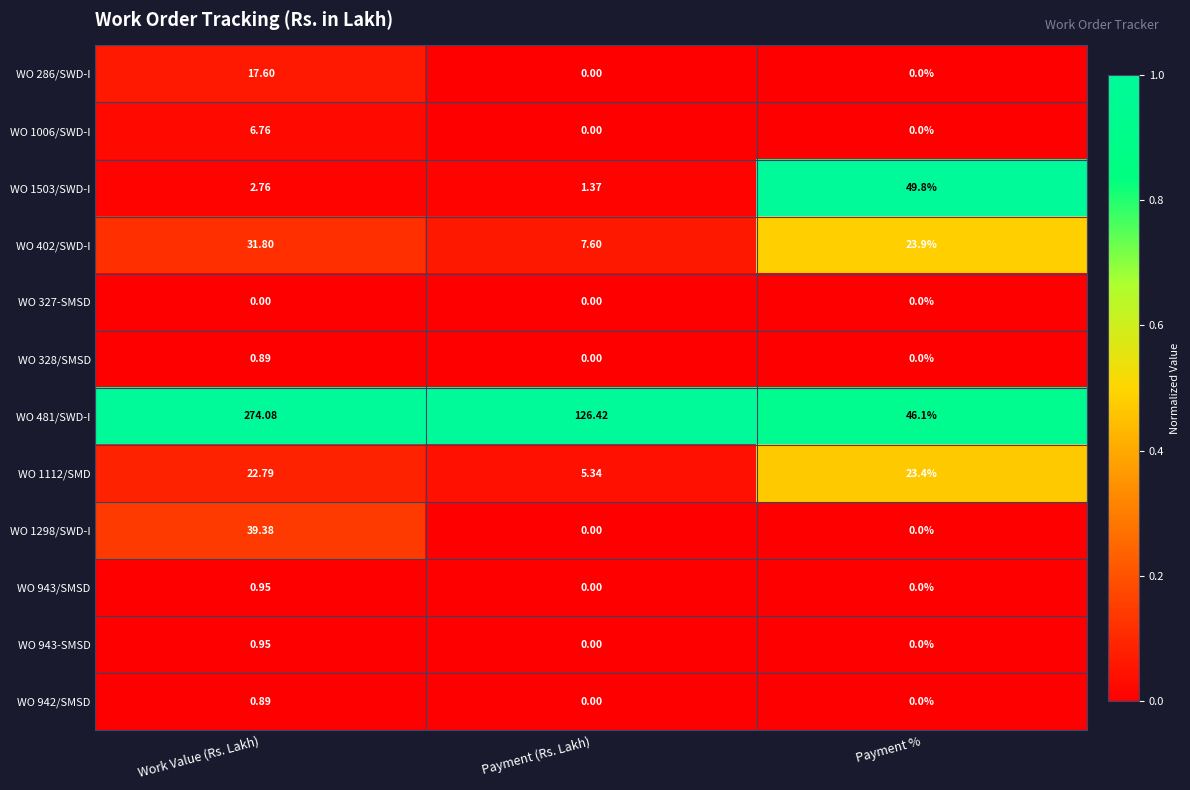

Between Work Value (Rs. Lakh) and Payment (Rs. Lakh), which series saw the biggest shift?

WO 481/SWD-I